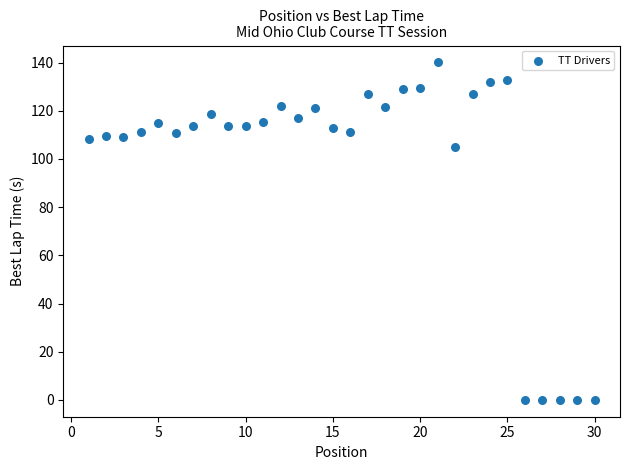

What is the range of Y values (max minus min)?

140.1